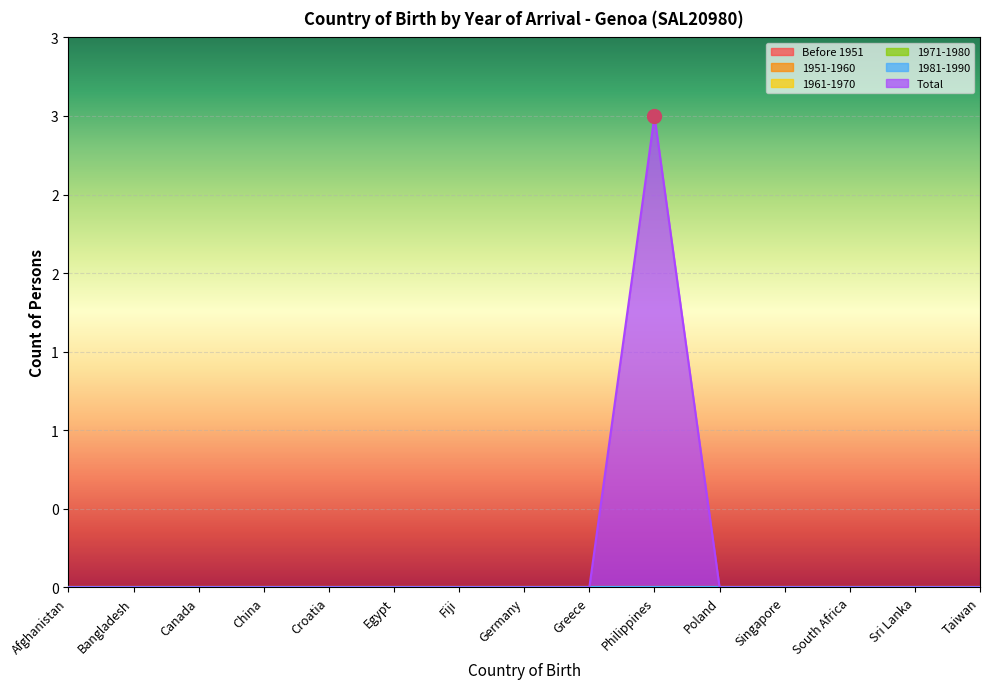

List the labels in order of Total value, largest first.

Philippines, Afghanistan, Bangladesh, Canada, China, Croatia, Egypt, Fiji, Germany, Greece, Poland, Singapore, South Africa, Sri Lanka, Taiwan